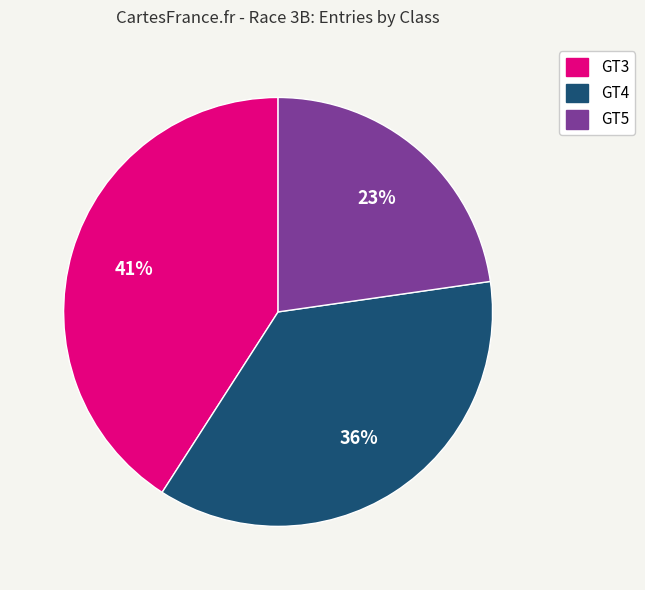

To the nearest percent, what is the difference between the largest and smallest slice percentages?

18%